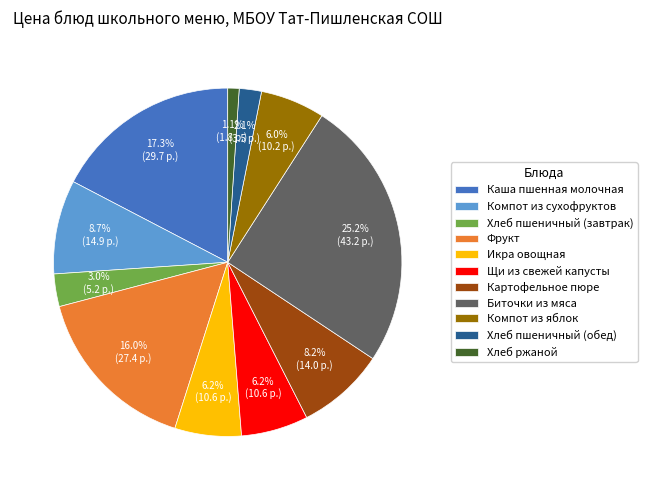

Is there a majority slice in this chart?

No